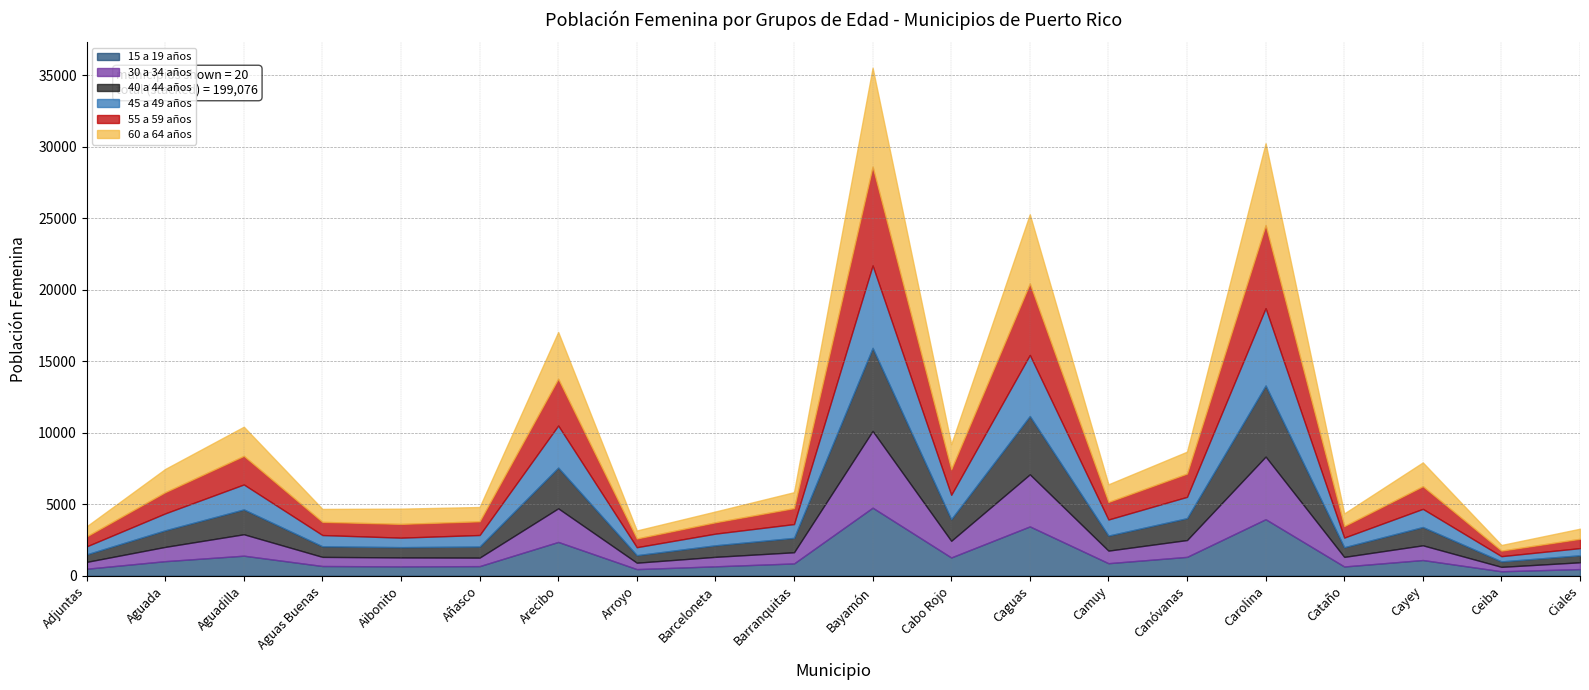

At which label does 55 a 59 años reach its minimum?

Ceiba